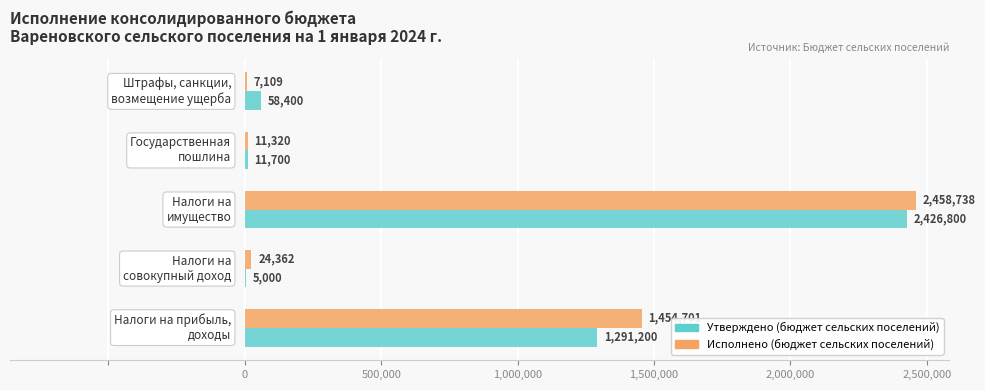

What is the average value of the Исполнено (бюджет сельских поселений) series?

791245.8